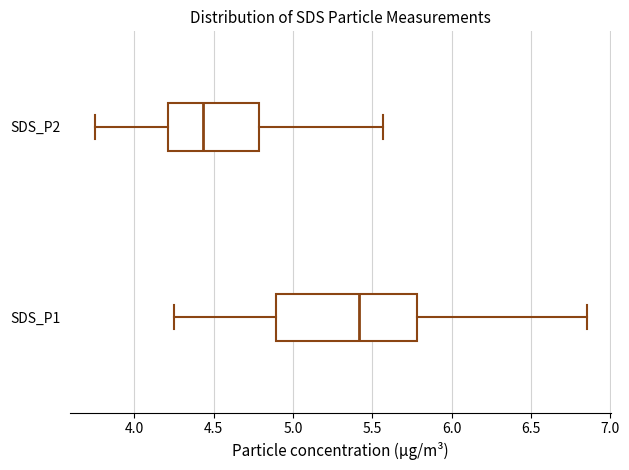

Where is the left edge of the box for SDS_P1 on the x-axis? The values are not printed on the chart, so give them approximately, as read against the axis.

4.90